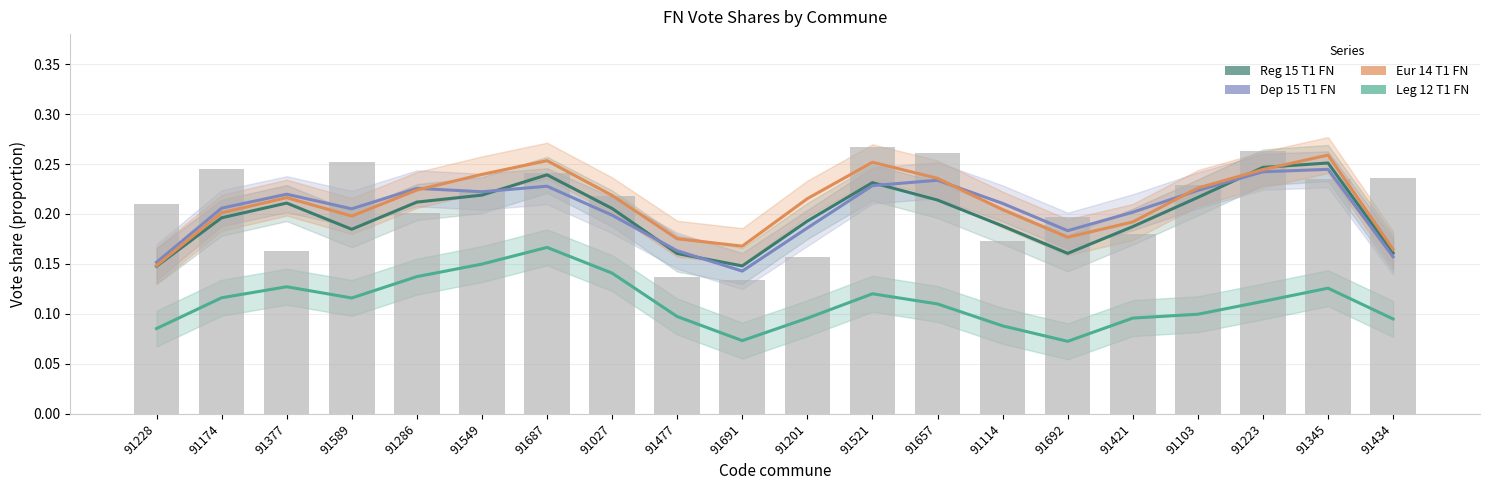

What are all the series names shown in the legend?

Reg 15 T1 FN, Dep 15 T1 FN, Eur 14 T1 FN, Leg 12 T1 FN